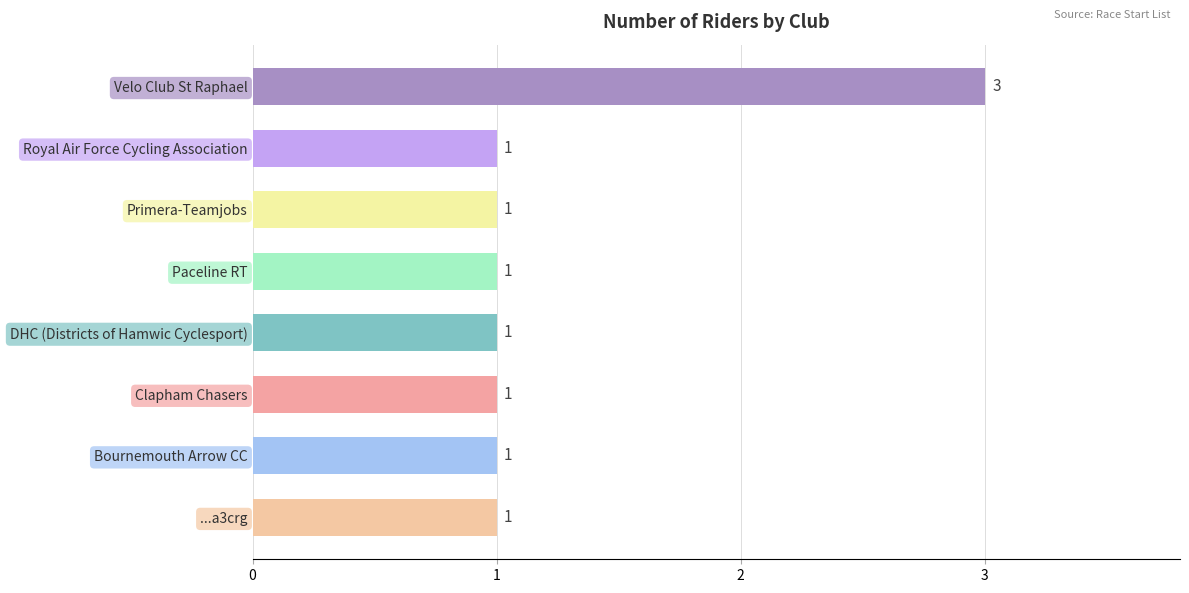

How many values are between 1 and 2?

7